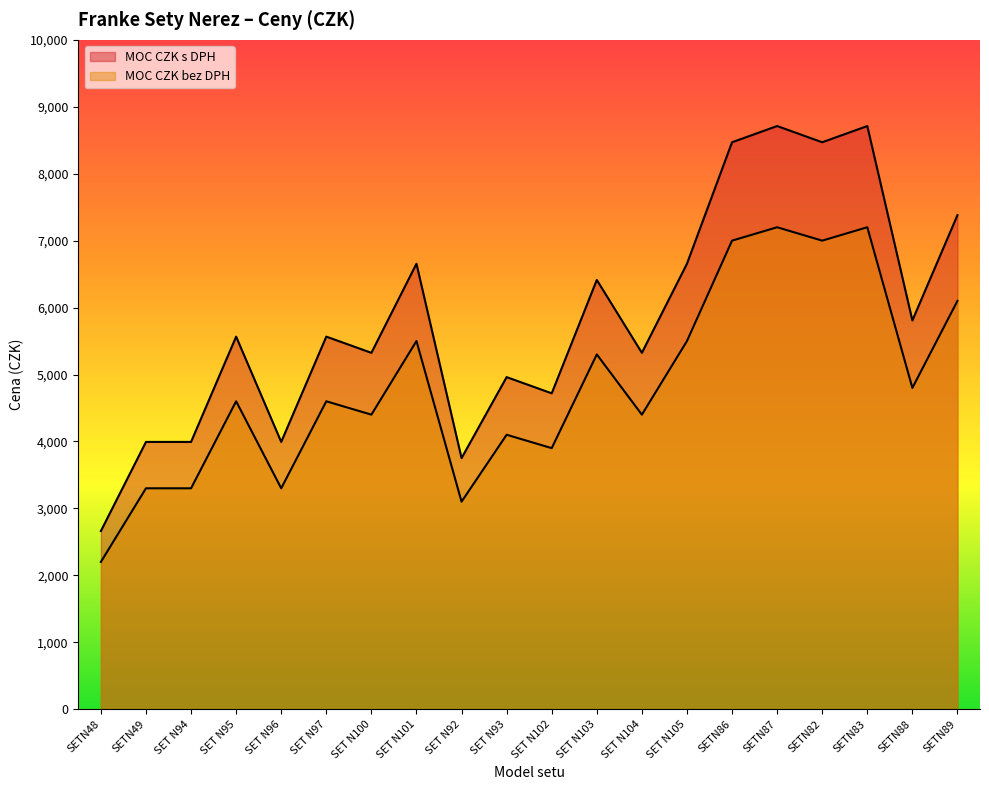

True or false: MOC CZK s DPH and MOC CZK bez DPH intersect in this chart.

False